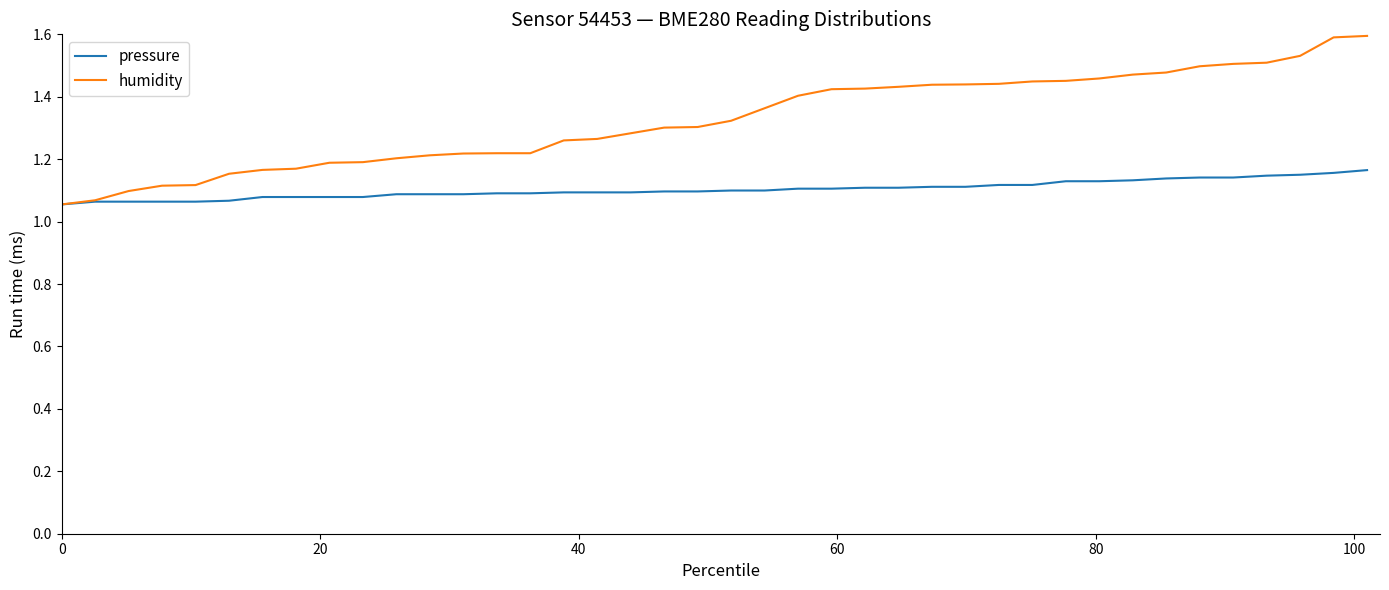

Which series has the largest total across all categories?

humidity